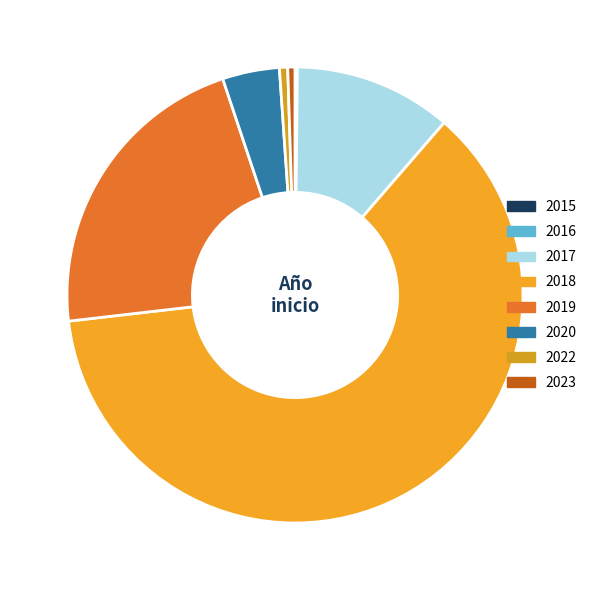

Is there a majority slice in this chart?

Yes